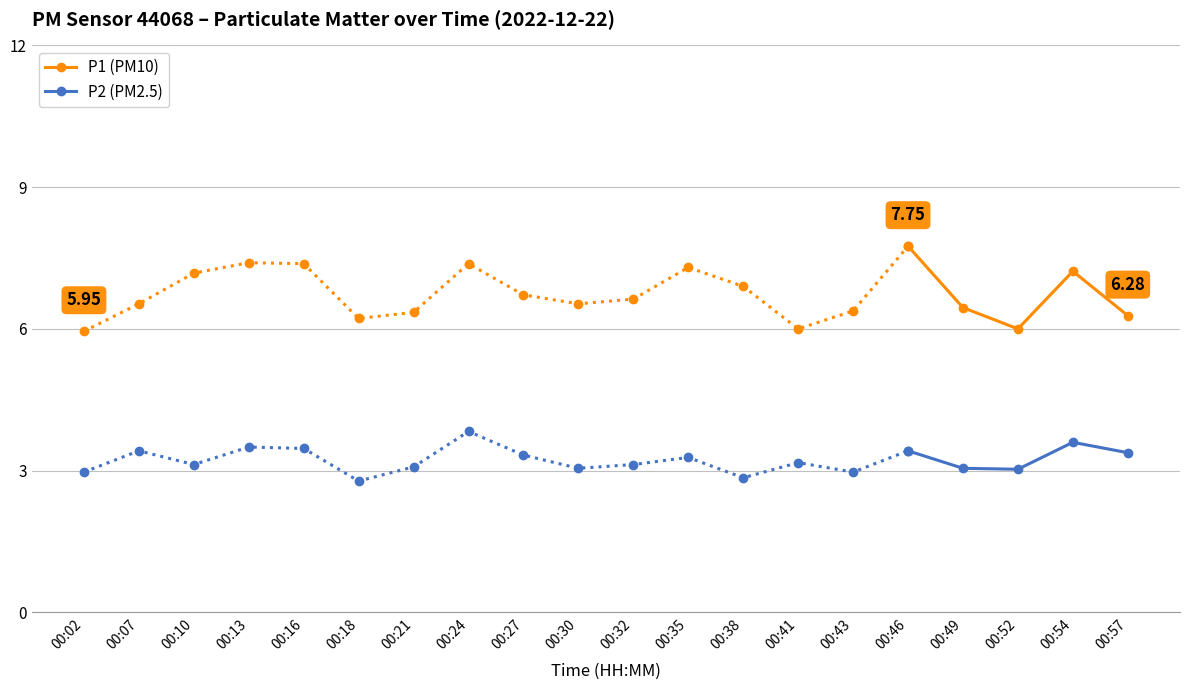

At which label does P1 (PM10) reach its minimum?

00:02